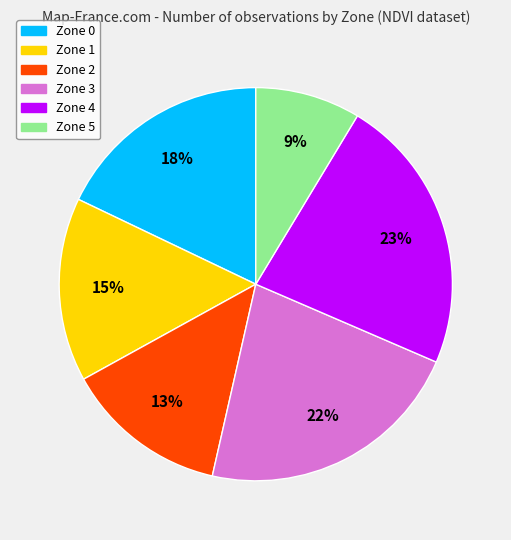

Combined, do Zone 2 and Zone 3 account for over 50%?

No